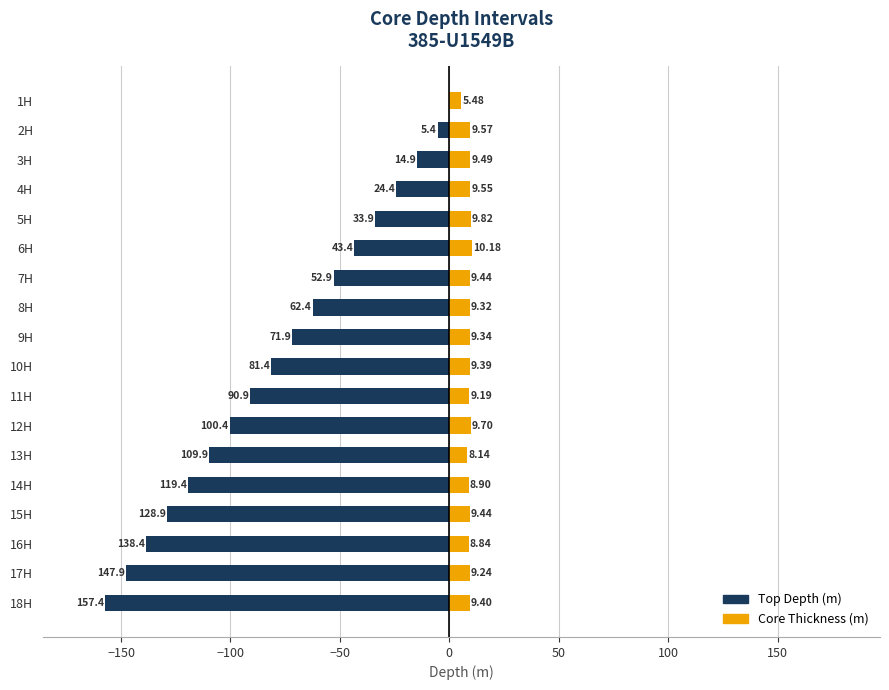

How many values in the Top Depth (m) series are below -71?

10